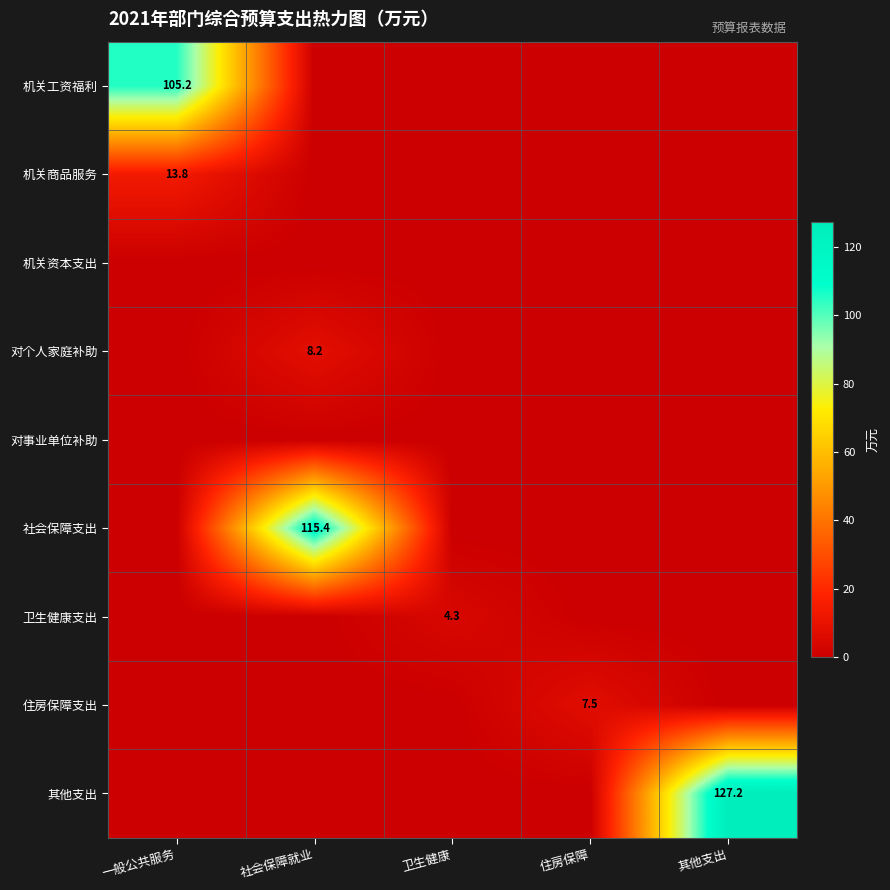

The 其他支出 series shows 127.2 at 其他支出. True or false?

True